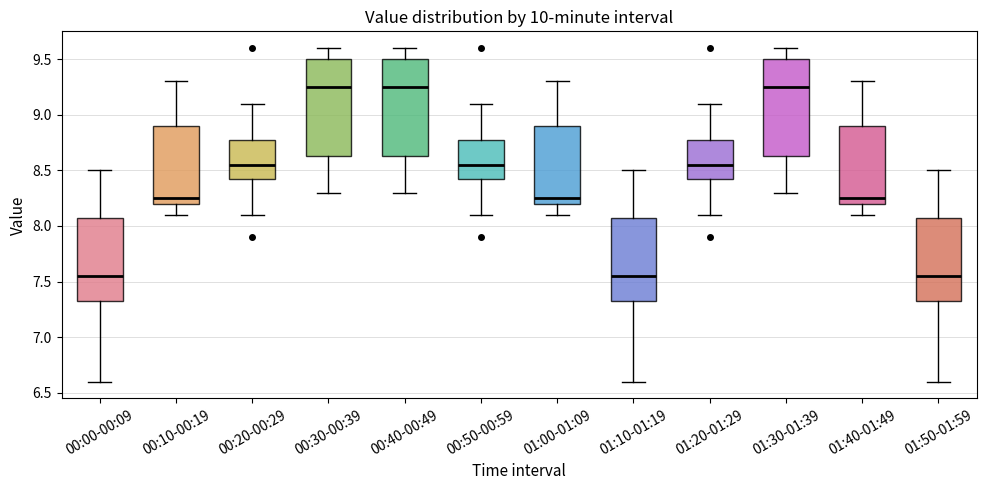

Where does the upper whisker of the box for 01:30-01:39 end on the y-axis? The values are not printed on the chart, so give them approximately, as read against the axis.

9.60